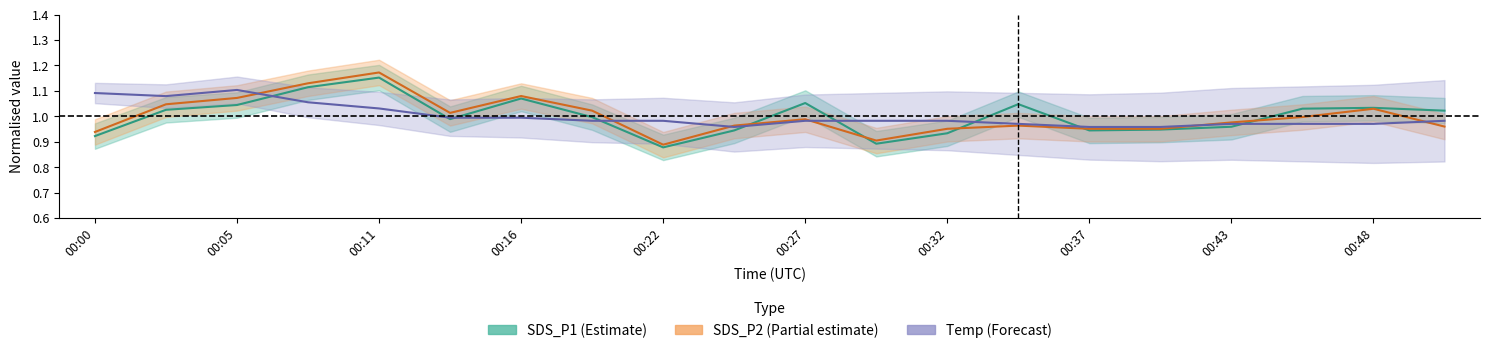

True or false: SDS_P1 has more than 2 interior local peaks.

True